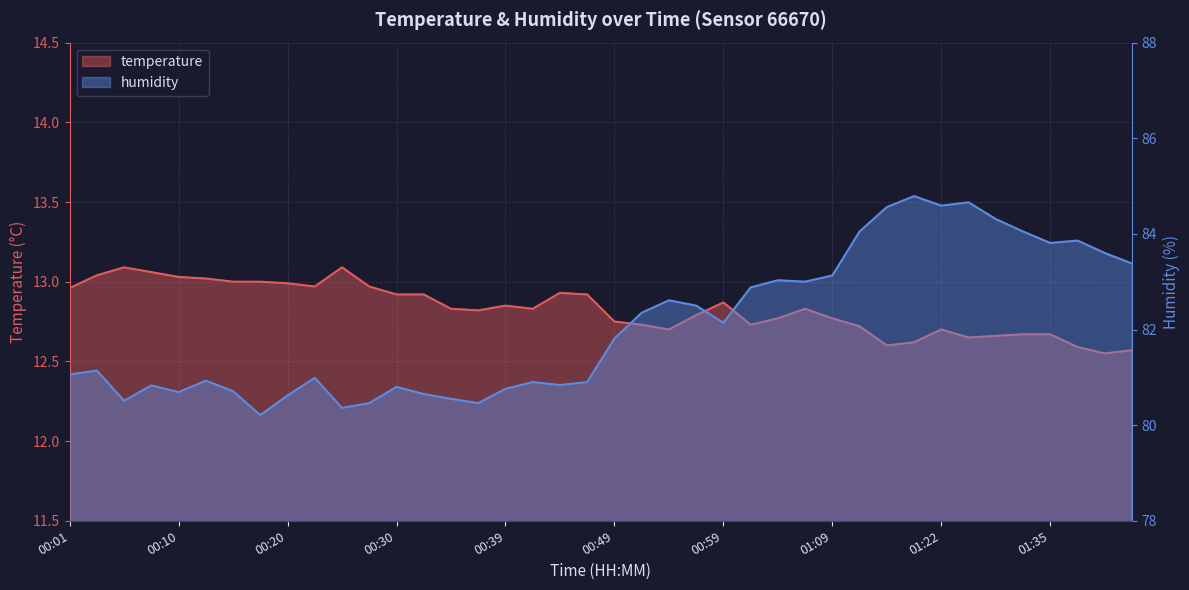

True or false: humidity has a value of 84.3 at 01:27.

True